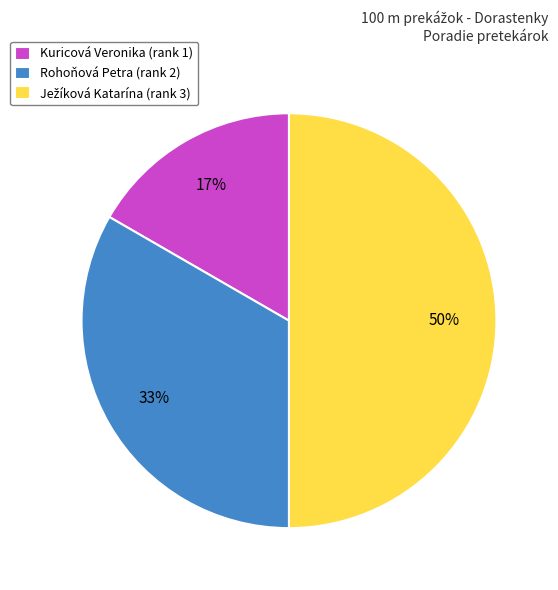

Is it true that Rohoňová Petra (rank 2) is 22% of the pie?

False